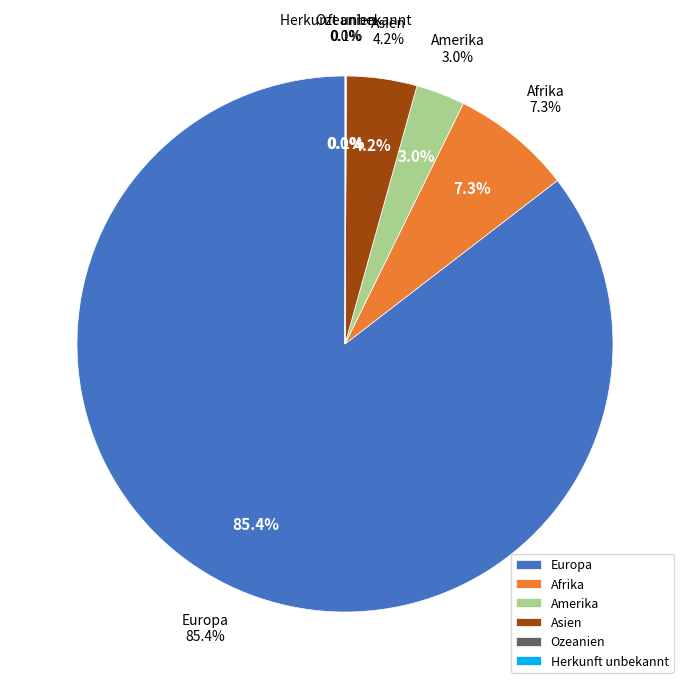

Is the sum of Asien and Europa greater than half?

Yes